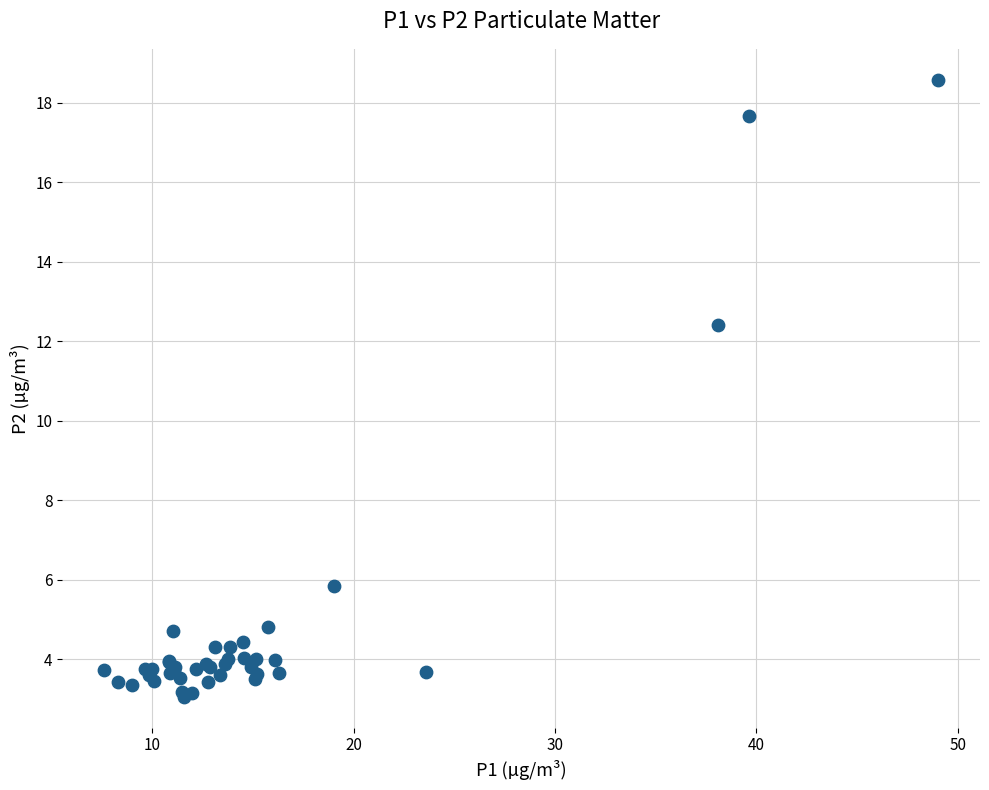

What Y value in the scatter plot is closest to 10?

12.4